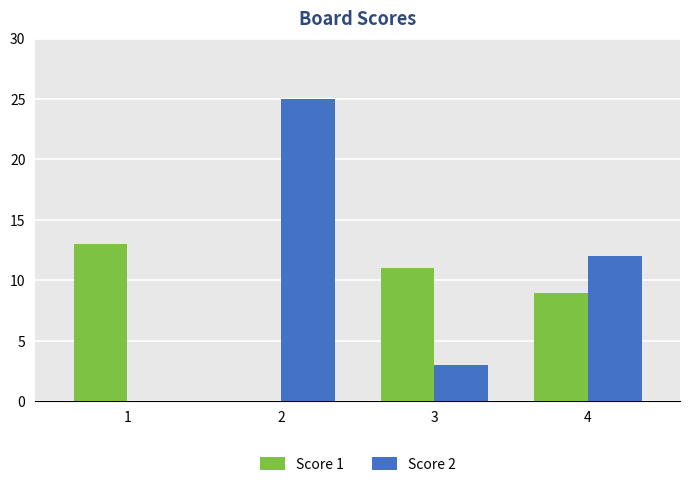

Is it true that Score 1 equals 2 at 4?

False